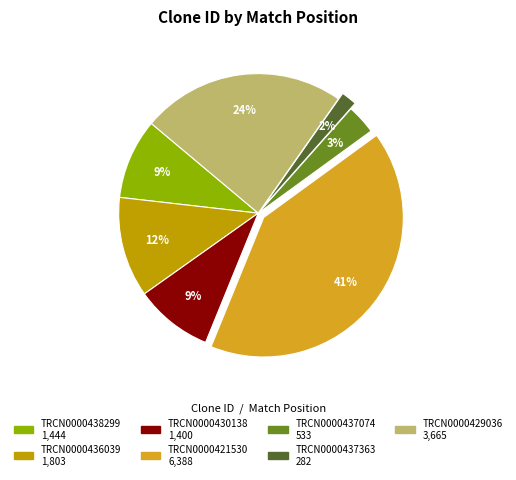

To the nearest percent, what portion does TRCN0000429036 represent?

24%